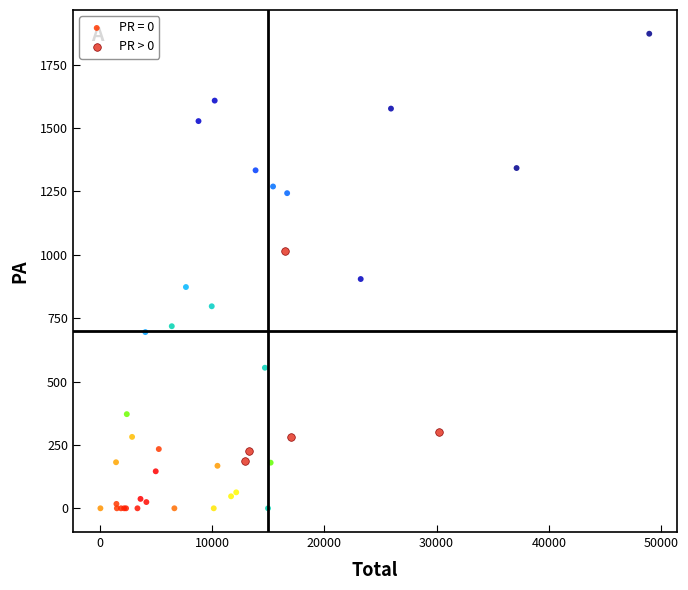

Which series has the widest spread of Y values?

PR = 0